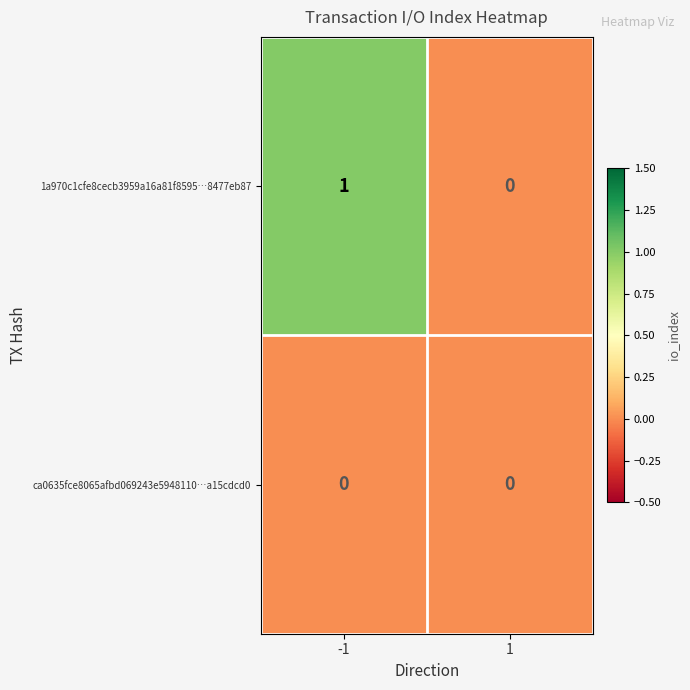

List the series in order of their overall mean, lowest first.

ca0635fce8065afbd069243e5948110…a15cdcd0, 1a970c1cfe8cecb3959a16a81f8595…8477eb87